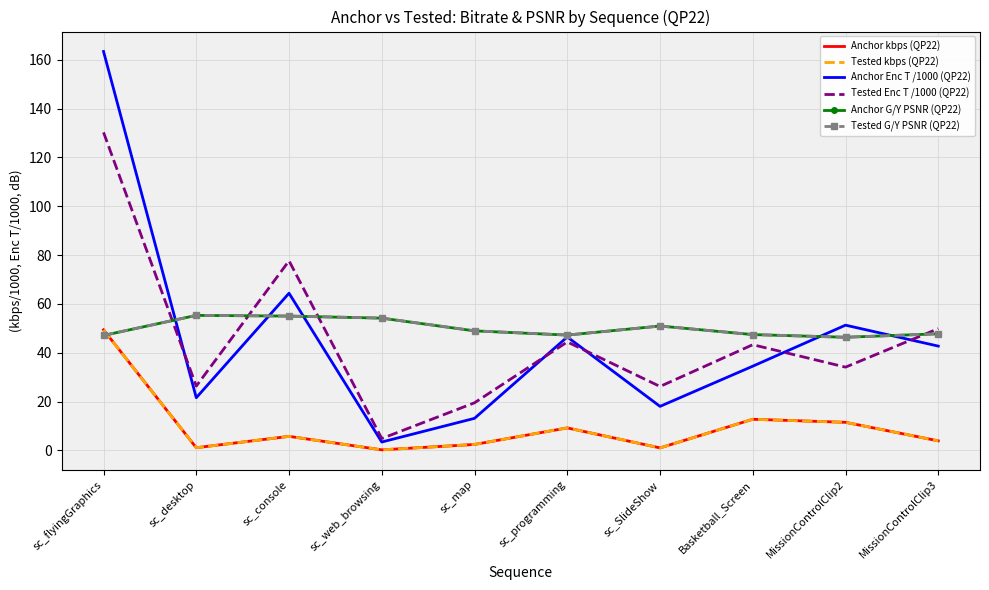

What is the difference between the Anchor Enc T /1000 (QP22) values at sc_web_browsing and sc_desktop?

18.1